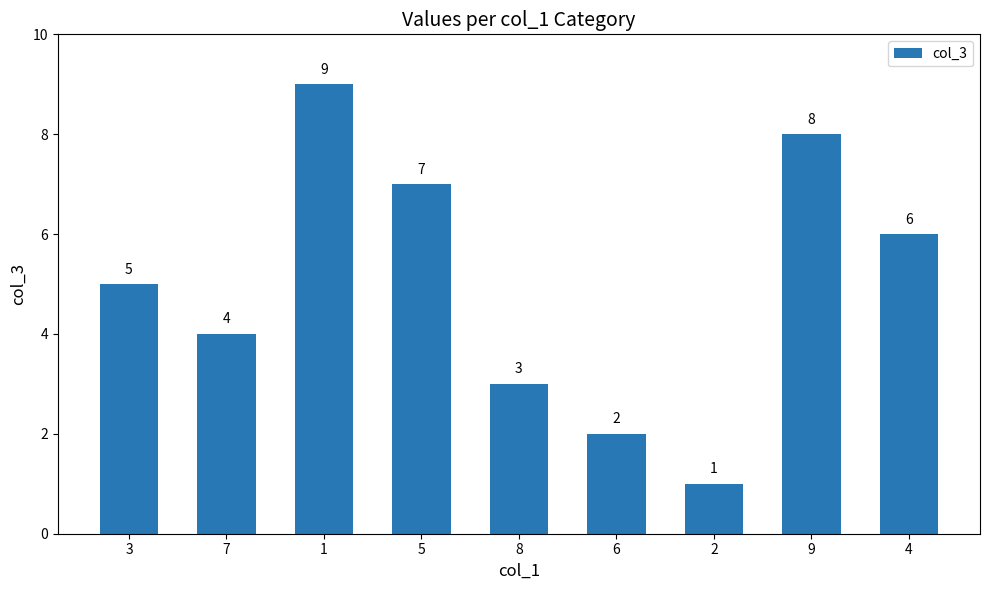

List the labels in order of value, smallest first.

2, 6, 8, 7, 3, 4, 5, 9, 1